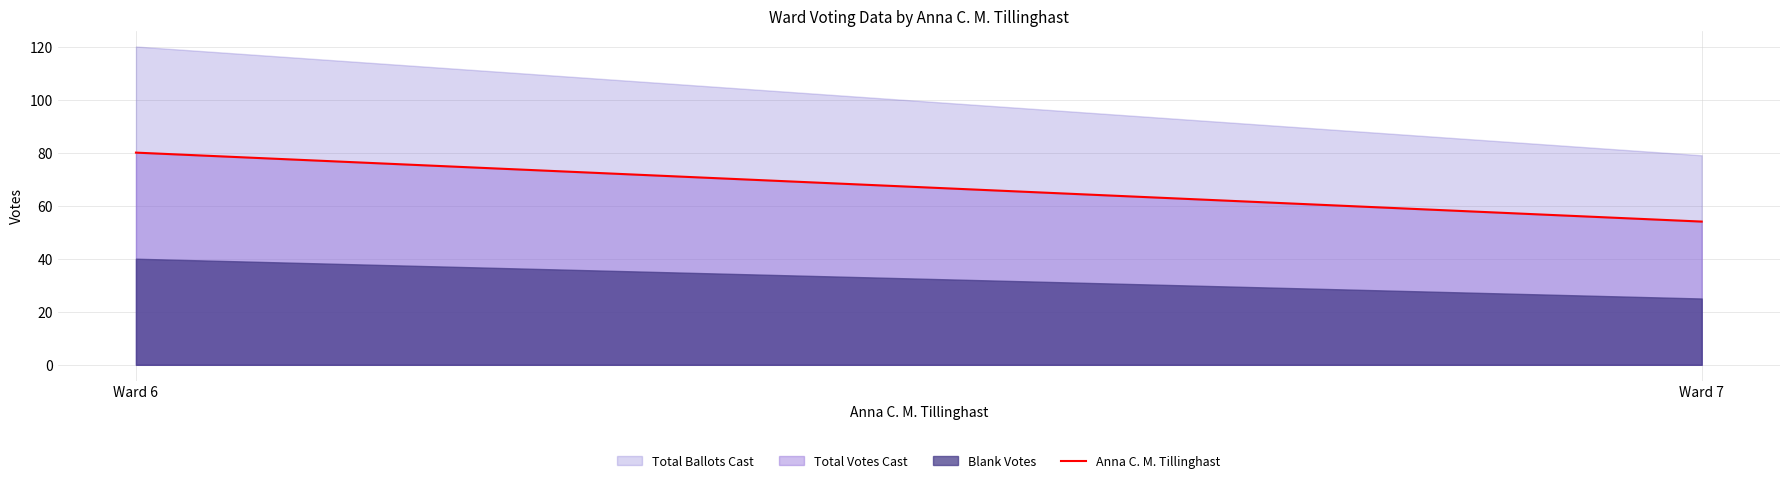

What is the difference between the maximum and minimum values?

26